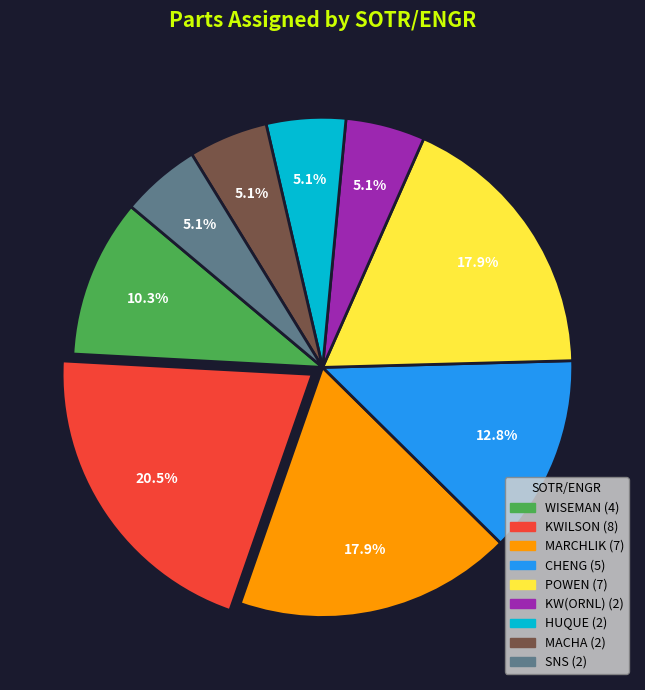

Is there a majority slice in this chart?

No